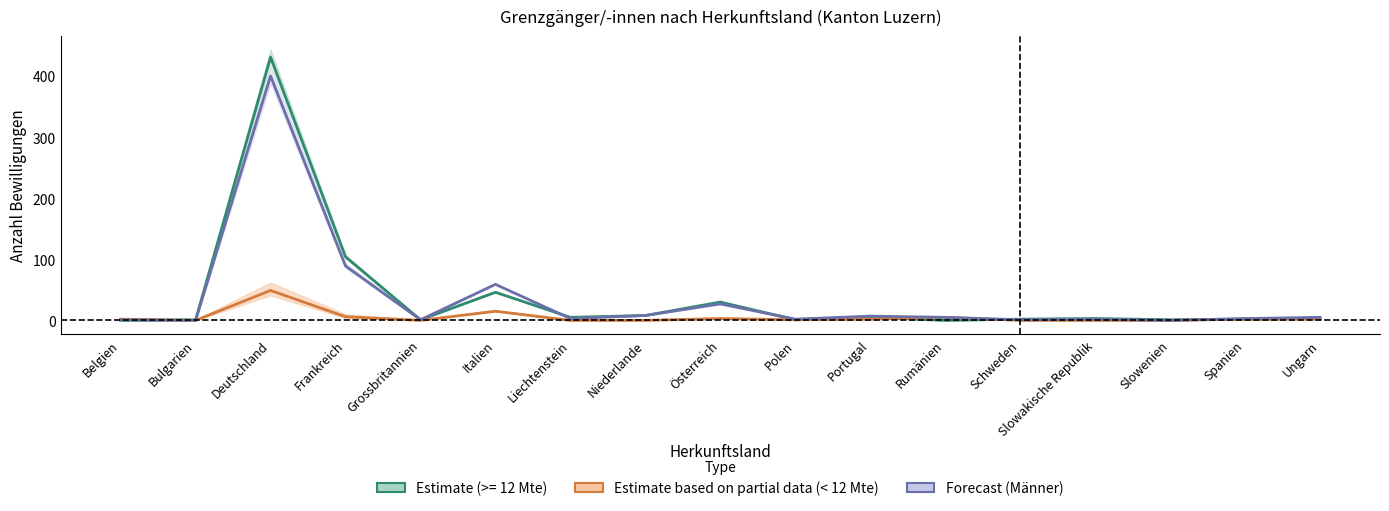

True or false: Männer (line) has a value of 1 at Polen.

False